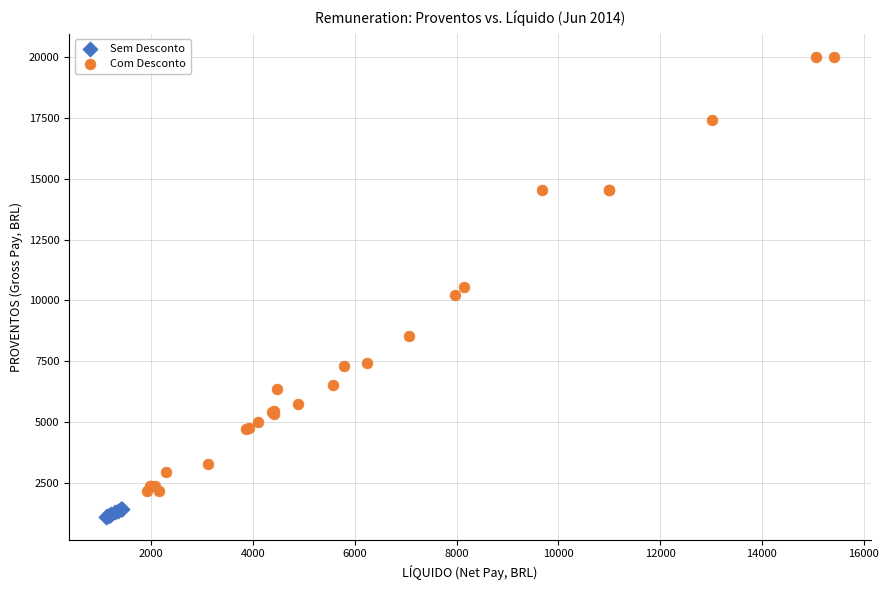

What are all the series names shown in the legend?

Sem Desconto, Com Desconto